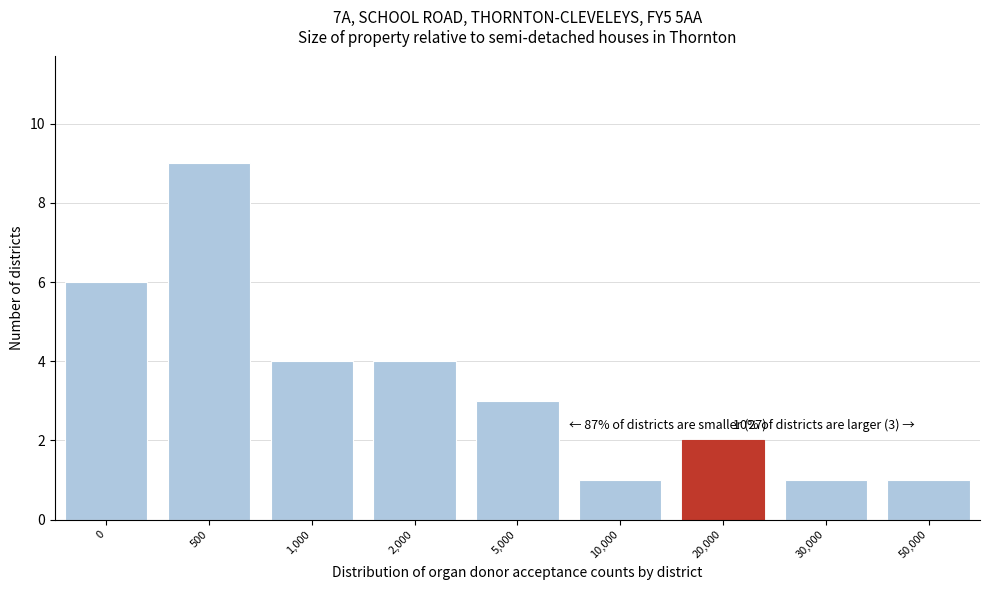

Reading right to left, transcribe all the data shown in this chart.

50,000=1	30,000=1	20,000=2	10,000=1	5,000=3	2,000=4	1,000=4	500=9	0=6